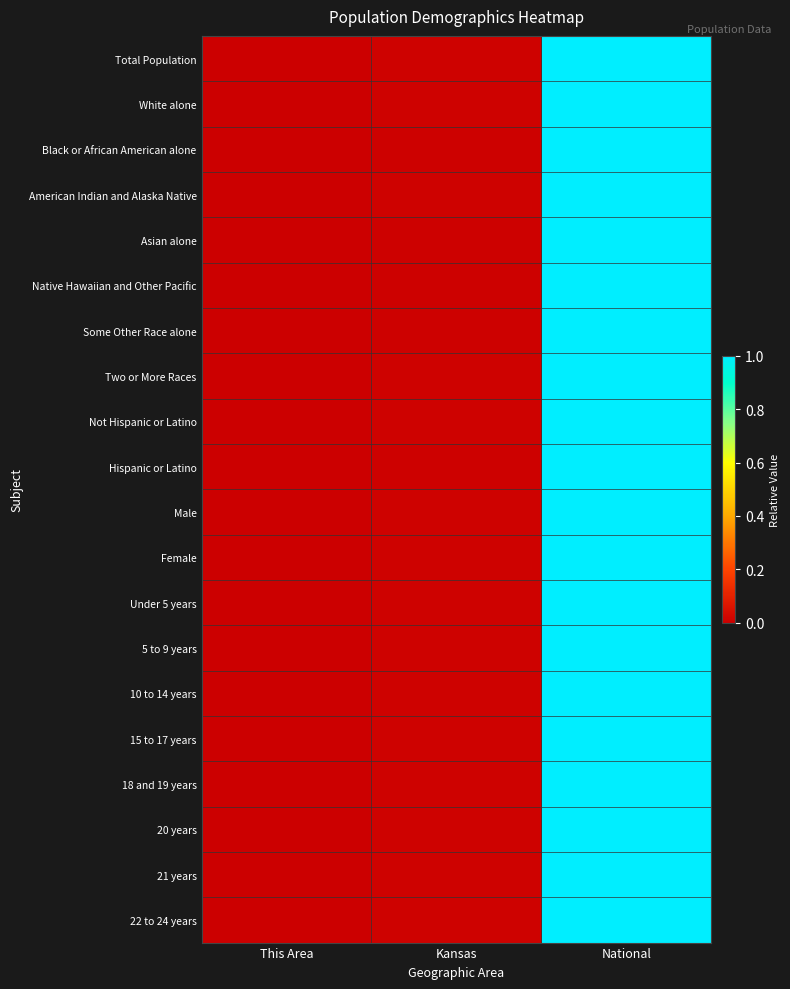

Reading left to right, extract all data points from this chart.

Total Population: This Area=0.0	Kansas=0.0	National=1.0
White alone: This Area=0.0	Kansas=0.0	National=1.0
Black or African American alone: This Area=0.0	Kansas=0.0	National=1.0
American Indian and Alaska Native: This Area=0.0	Kansas=0.0	National=1.0
Asian alone: This Area=0.0	Kansas=0.0	National=1.0
Native Hawaiian and Other Pacific: This Area=0.0	Kansas=0.0	National=1.0
Some Other Race alone: This Area=0.0	Kansas=0.0	National=1.0
Two or More Races: This Area=0.0	Kansas=0.0	National=1.0
Not Hispanic or Latino: This Area=0.0	Kansas=0.0	National=1.0
Hispanic or Latino: This Area=0.0	Kansas=0.0	National=1.0
Male: This Area=0.0	Kansas=0.0	National=1.0
Female: This Area=0.0	Kansas=0.0	National=1.0
Under 5 years: This Area=0.0	Kansas=0.0	National=1.0
5 to 9 years: This Area=0.0	Kansas=0.0	National=1.0
10 to 14 years: This Area=0.0	Kansas=0.0	National=1.0
15 to 17 years: This Area=0.0	Kansas=0.0	National=1.0
18 and 19 years: This Area=0.0	Kansas=0.0	National=1.0
20 years: This Area=0.0	Kansas=0.0	National=1.0
21 years: This Area=0.0	Kansas=0.0	National=1.0
22 to 24 years: This Area=0.0	Kansas=0.0	National=1.0